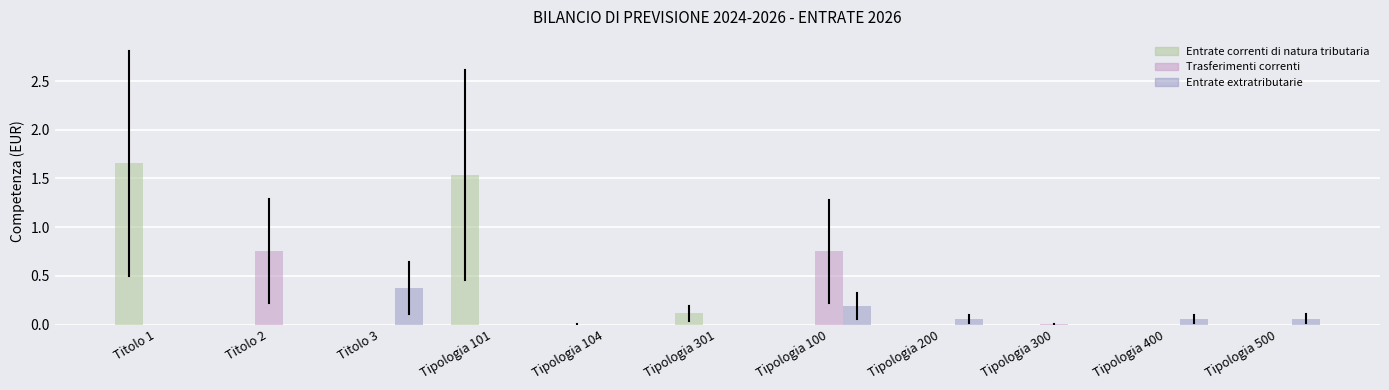

Which series changed the most between Tipologia 101 and Tipologia 300?

Entrate correnti di natura tributaria